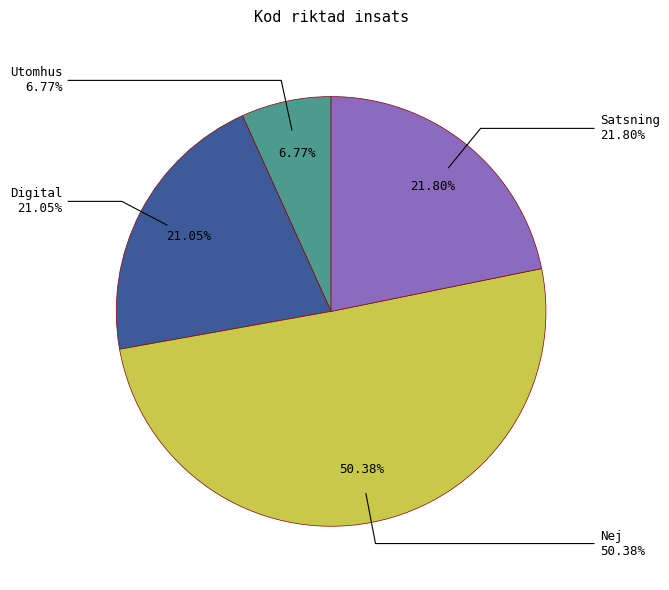

To the nearest percent, what percentage of the pie is Satsning?

22%